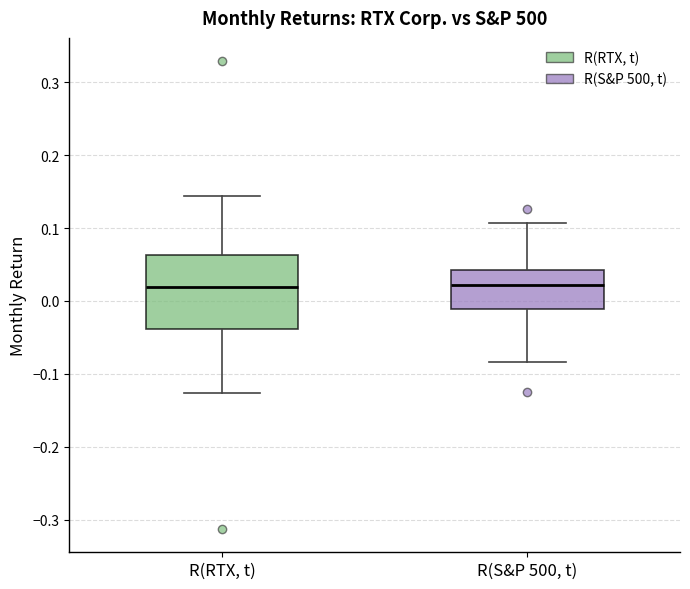

Where does the median line of the box for R(RTX, t) sit on the y-axis? The values are not printed on the chart, so give them approximately, as read against the axis.

0.02